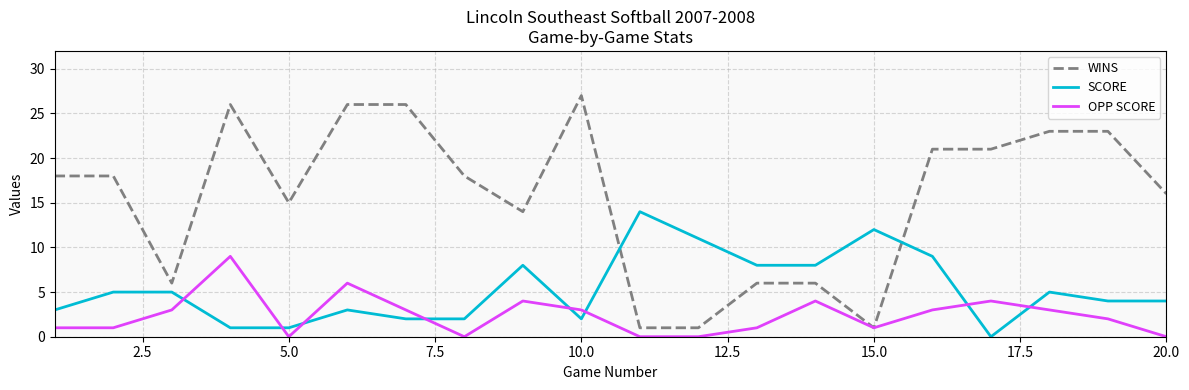

Rank the series by their average value, from highest to lowest.

WINS, SCORE, OPP SCORE